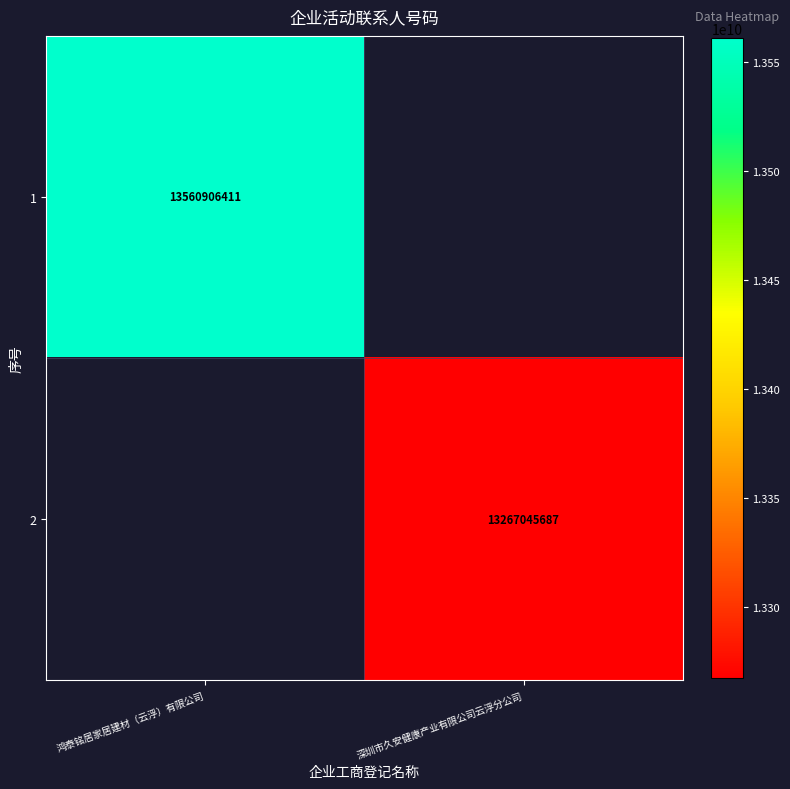

Is the value of 1 at 鸿泰铭居家居建材（云浮）有限公司 greater than the value of 2 at 深圳市久安健康产业有限公司云浮分公司?

Yes